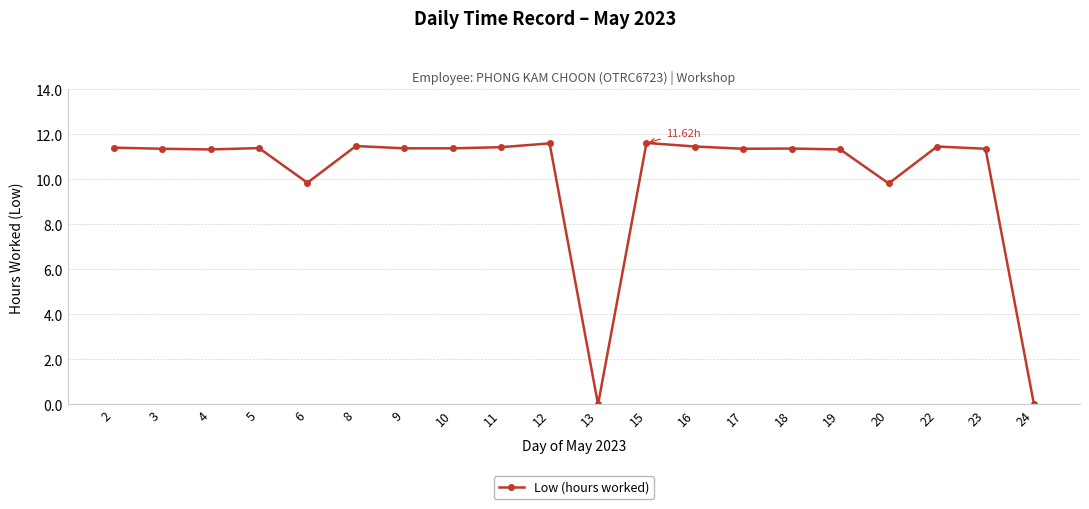

What is the sum of all values?

202.4